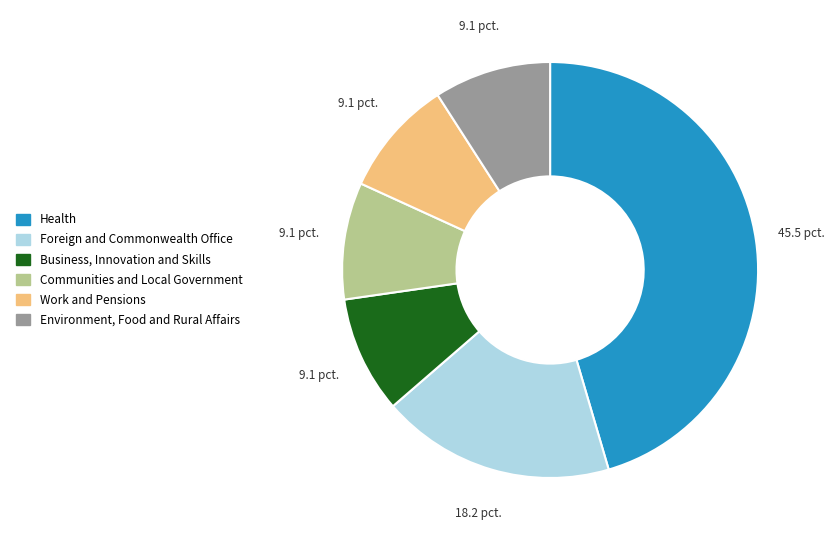

Do Business, Innovation and Skills and Environment, Food and Rural Affairs together represent more than half of the pie?

No